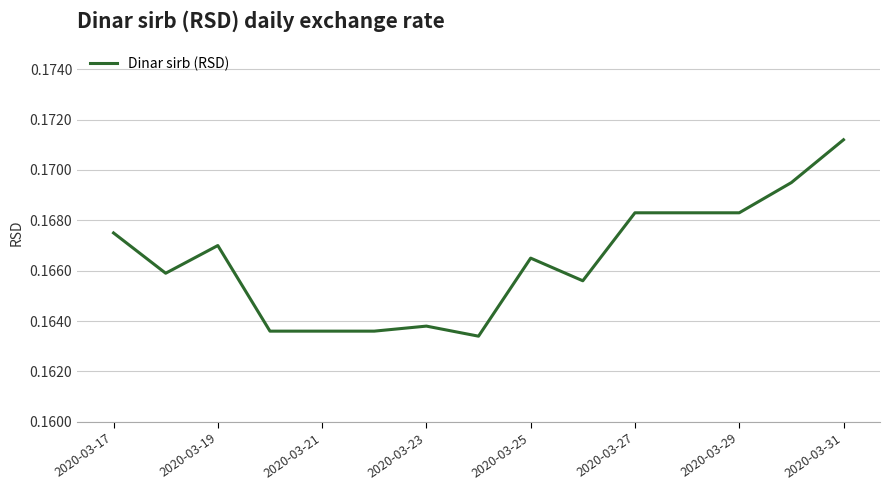

Which label corresponds to the largest value in the chart?

2020-03-31